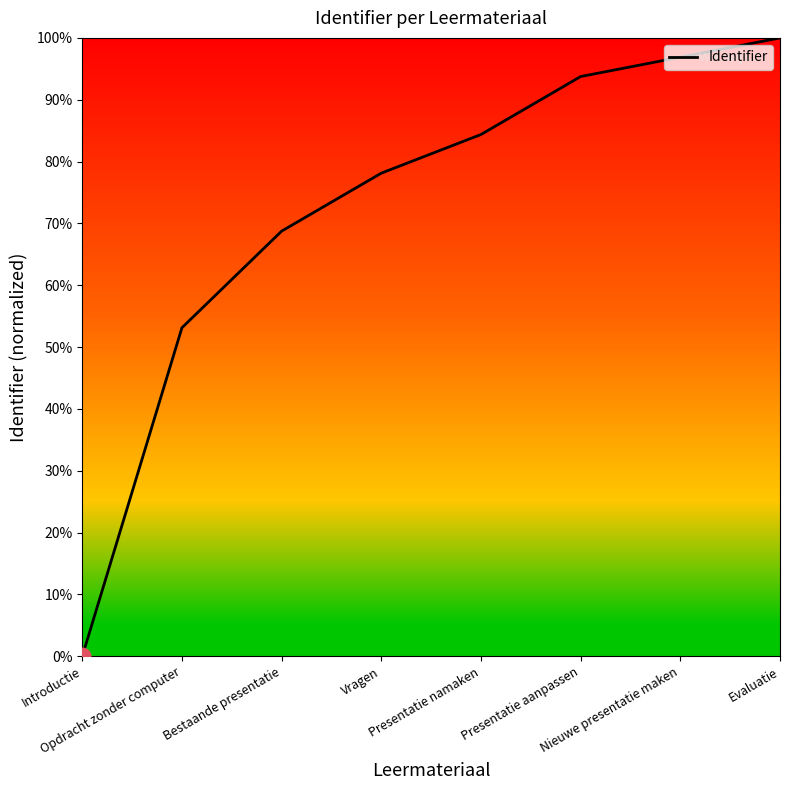

List the labels in order of value, smallest first.

Introductie, Opdracht zonder computer, Bestaande presentatie, Vragen, Presentatie namaken, Presentatie aanpassen, Nieuwe presentatie maken, Evaluatie